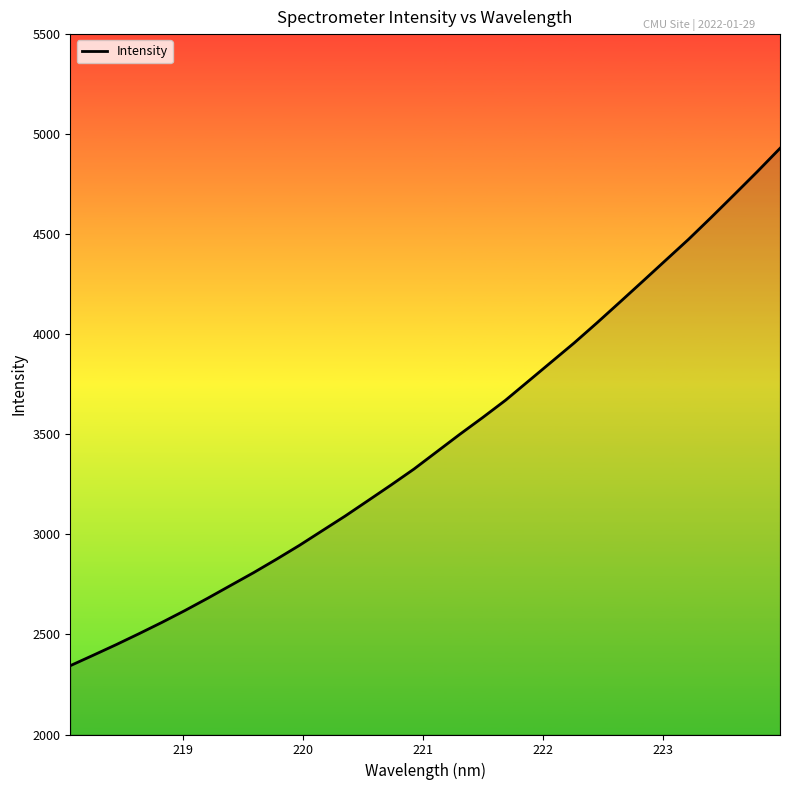

True or false: the data has more than 2 interior local peaks.

False